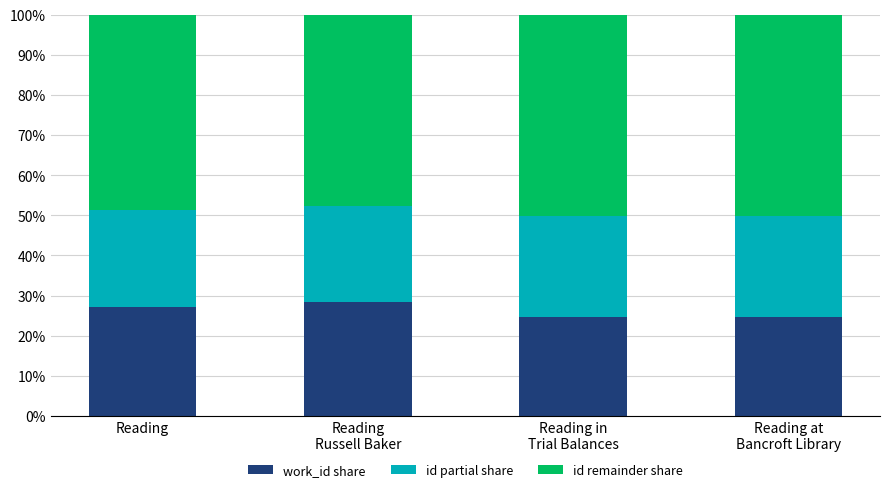

Does the chart contain any negative values?

No